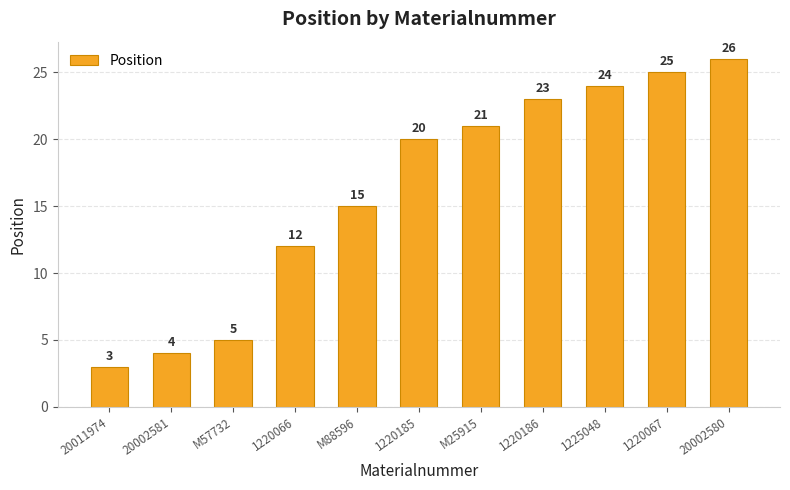

True or false: the data shows 25 at 1220067.

True